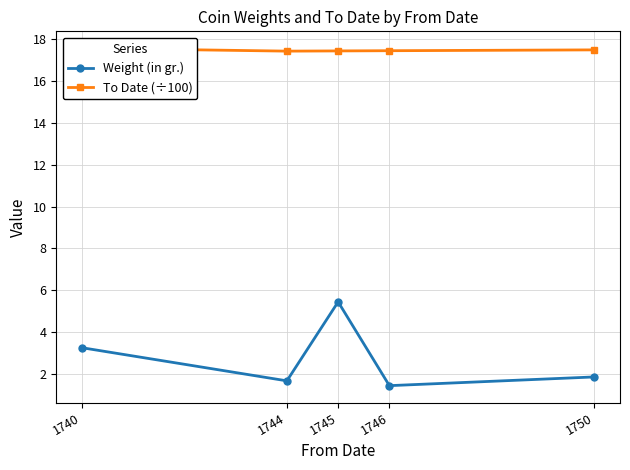

True or false: To Date (÷100) and Weight (in gr.) cross at least once.

False